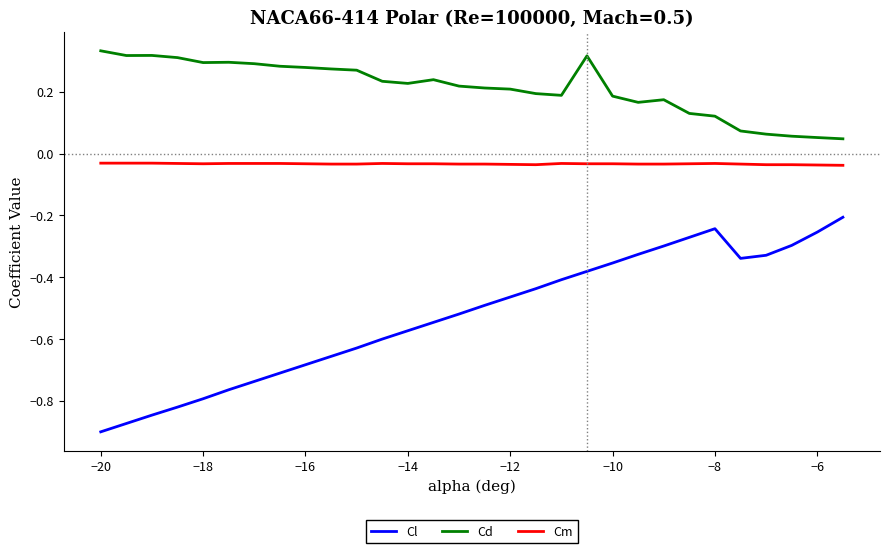

Rank the series by their average value, from highest to lowest.

Cd, Cm, Cl